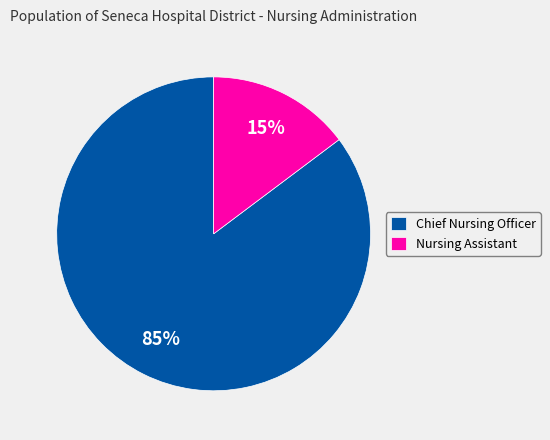

Which category accounts for the majority?

Chief Nursing Officer